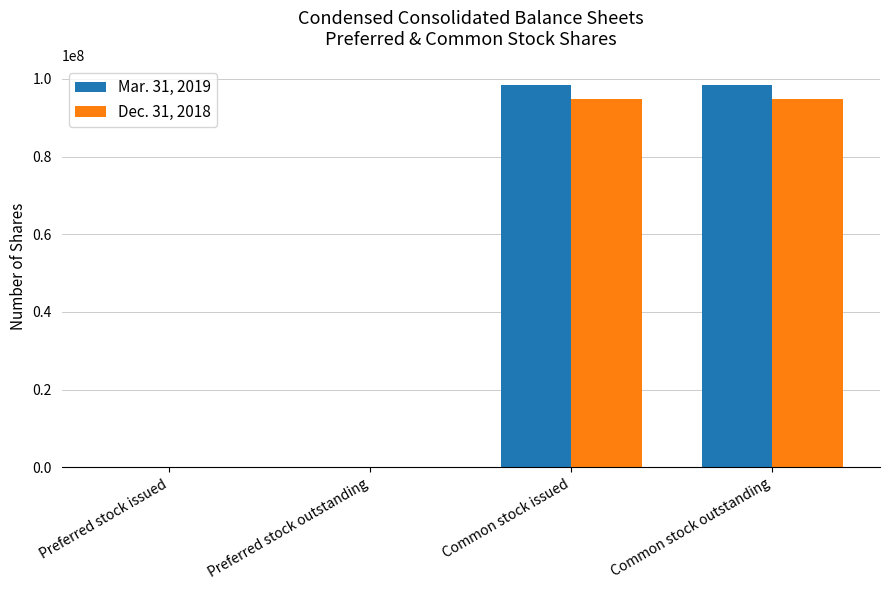

Reading right to left, transcribe all the data shown in this chart.

Mar. 31, 2019: Common stock outstanding=98479000	Common stock issued=98479000	Preferred stock outstanding=0	Preferred stock issued=0
Dec. 31, 2018: Common stock outstanding=94940000	Common stock issued=94940000	Preferred stock outstanding=0	Preferred stock issued=0